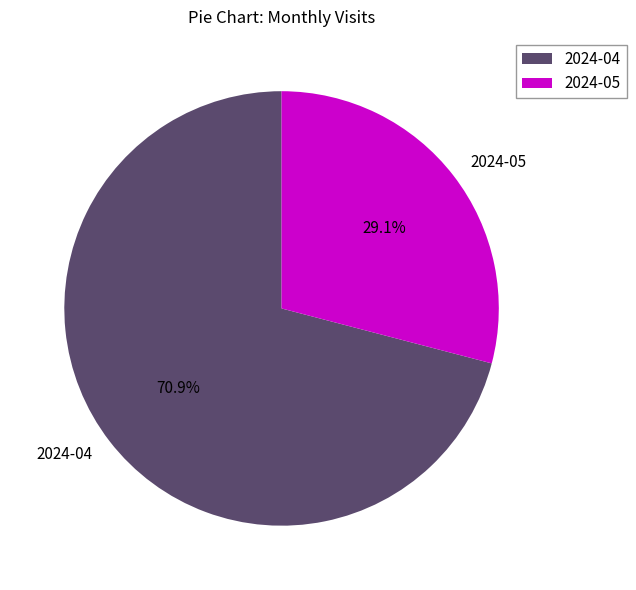

The 2024-04 slice represents 83% of the pie. True or false?

False